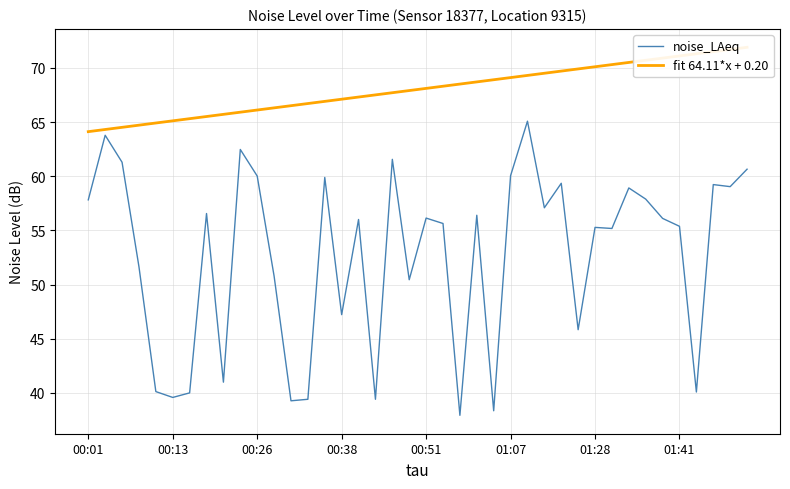

How many lines are shown in the chart?

2